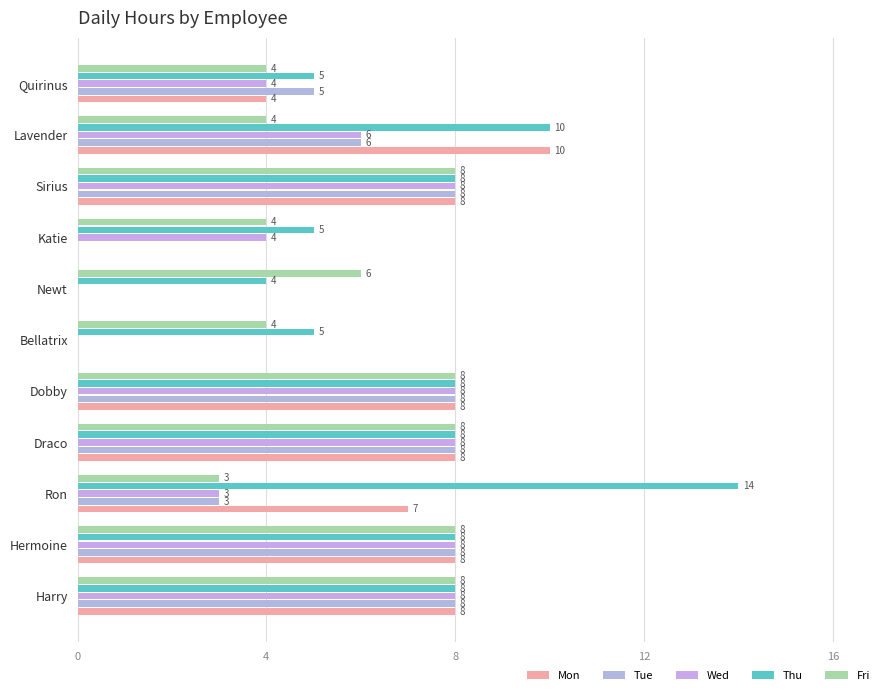

Which series has the largest total across all categories?

Thu